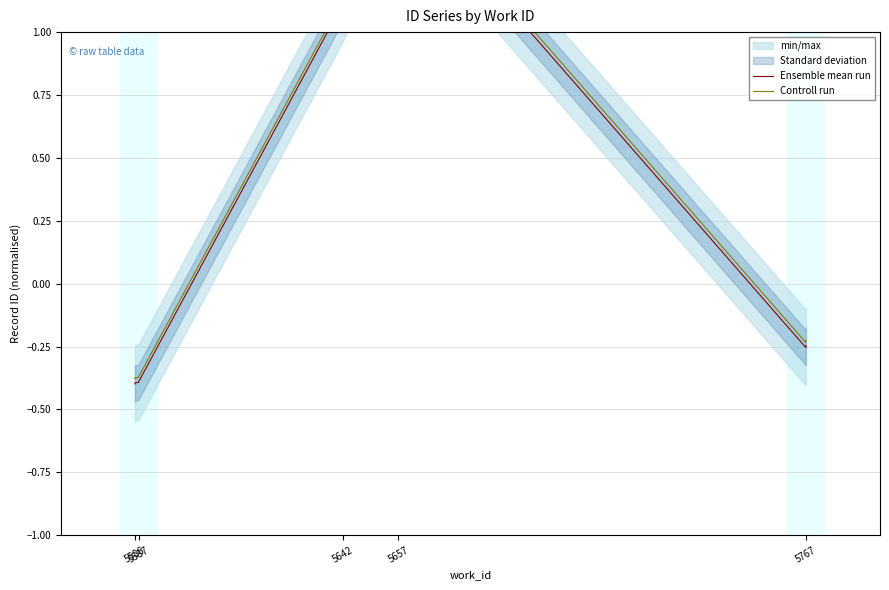

Reading left to right, extract all data points from this chart.

Ensemble mean run: -0.4	-0.4	-0.4	-0.4	-0.4	1.1	1.6	-0.3	-0.2	-0.2
Controll run: -0.4	-0.4	-0.4	-0.4	-0.4	1.1	1.6	-0.2	-0.2	-0.2